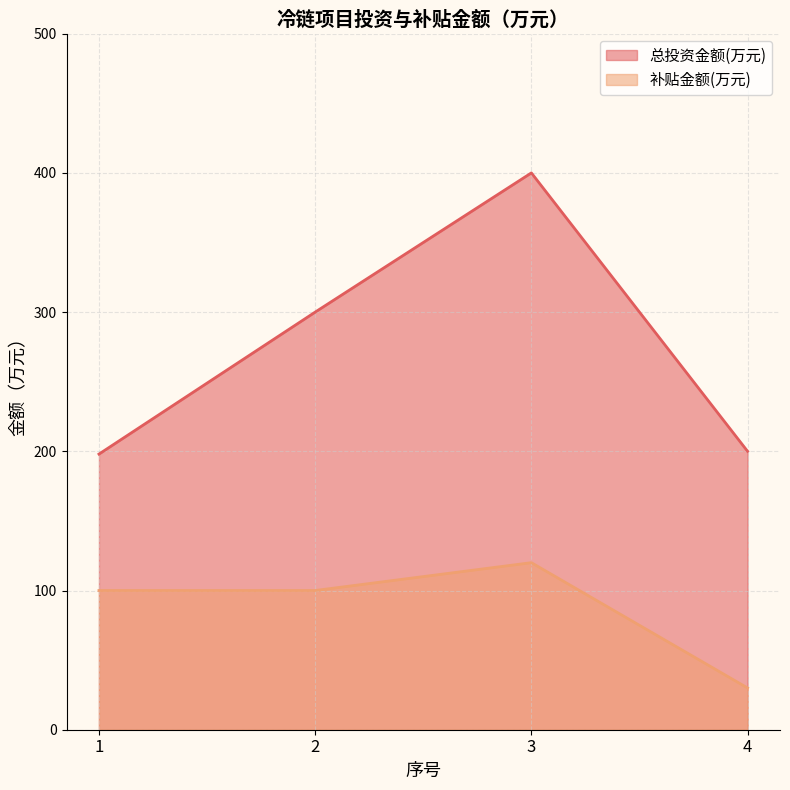

List the series in order of their overall mean, highest first.

总投资金额(万元), 补贴金额(万元)